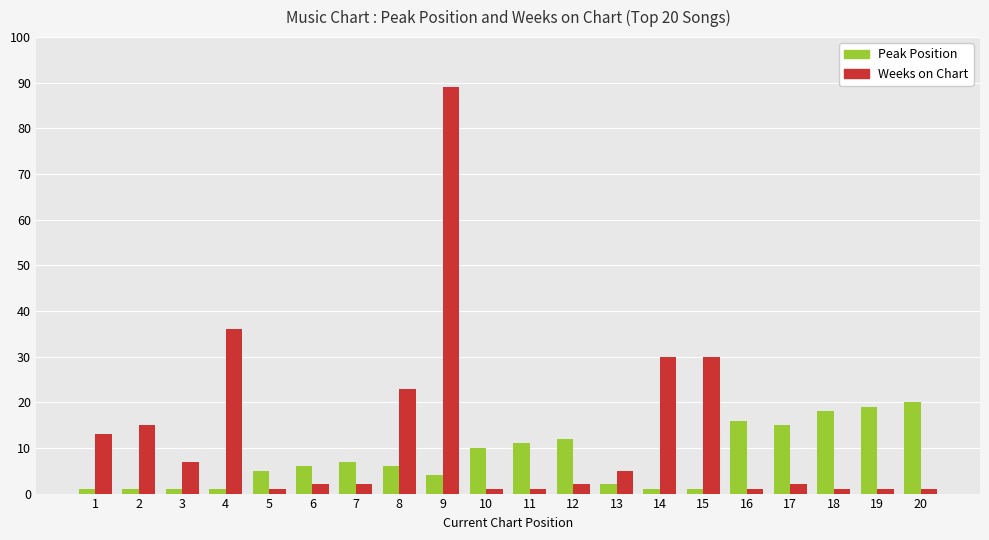

Reading left to right, list all the values displayed in this chart.

Peak Position: 1	1	1	1	5	6	7	6	4	10	11	12	2	1	1	16	15	18	19	20
Weeks on Chart: 13	15	7	36	1	2	2	23	89	1	1	2	5	30	30	1	2	1	1	1